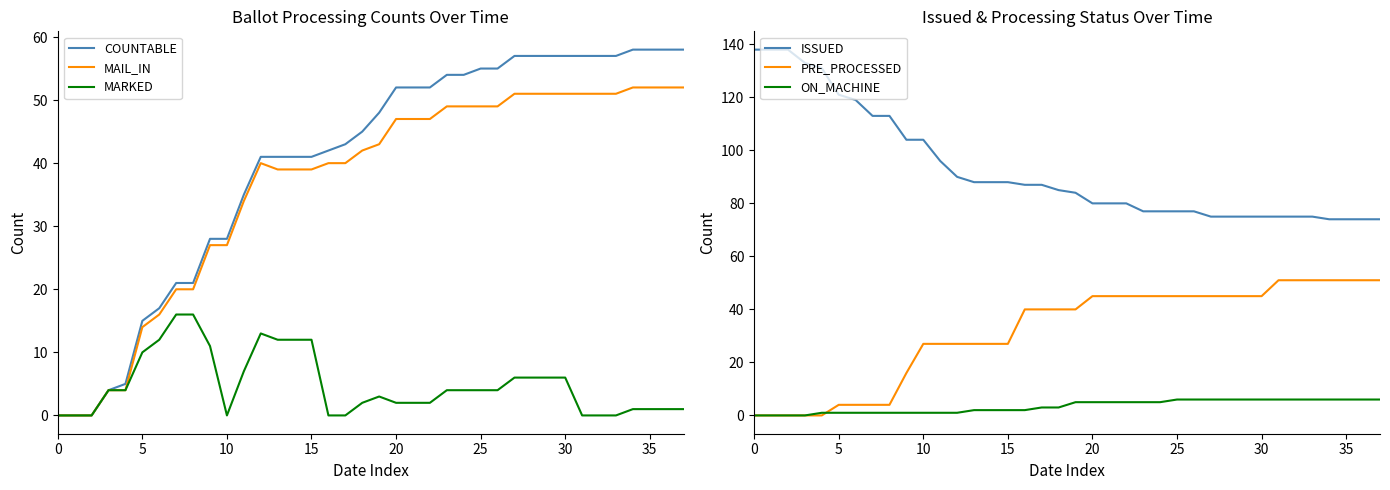

What is the difference between the maximum and minimum values in the PRE_PROCESSED series?

51